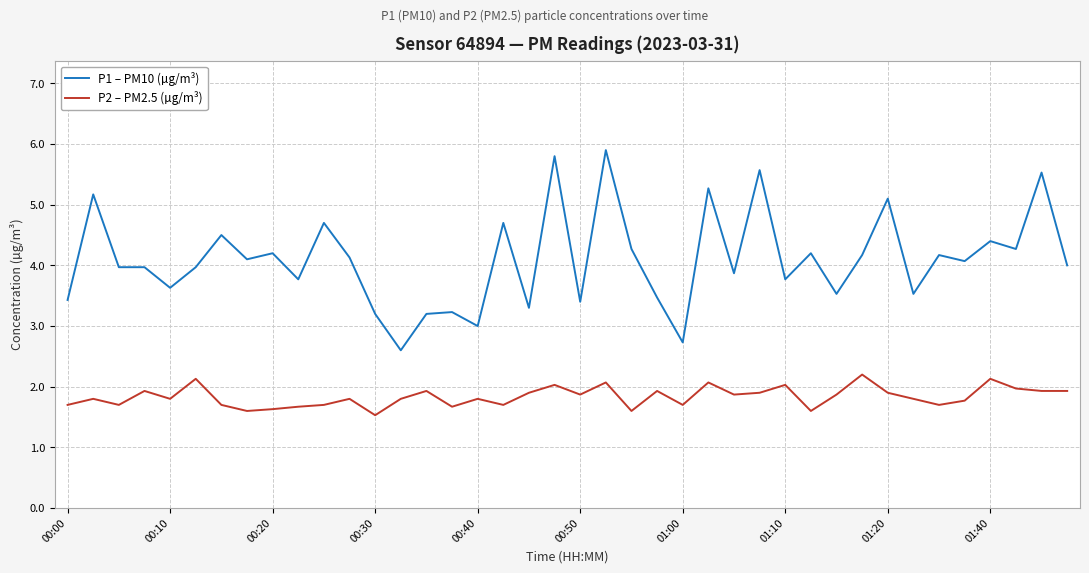

Does the chart display data point markers on the line(s)?

No